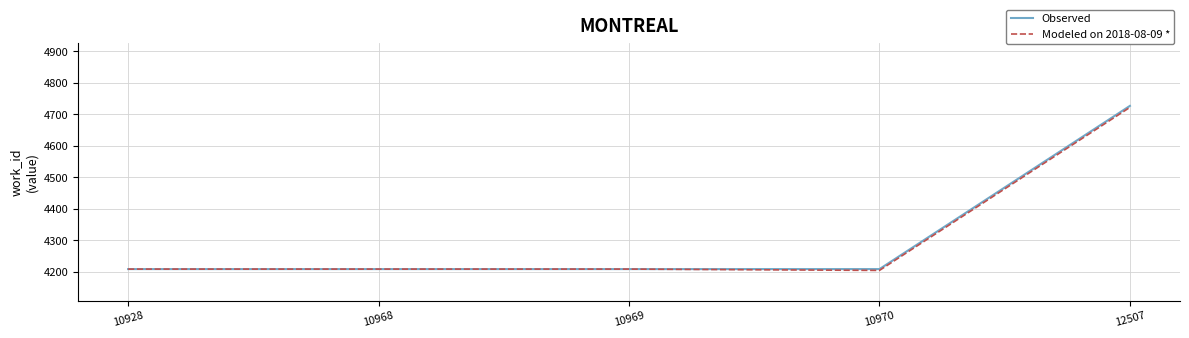

What is the sum of all Observed values?

21563.0